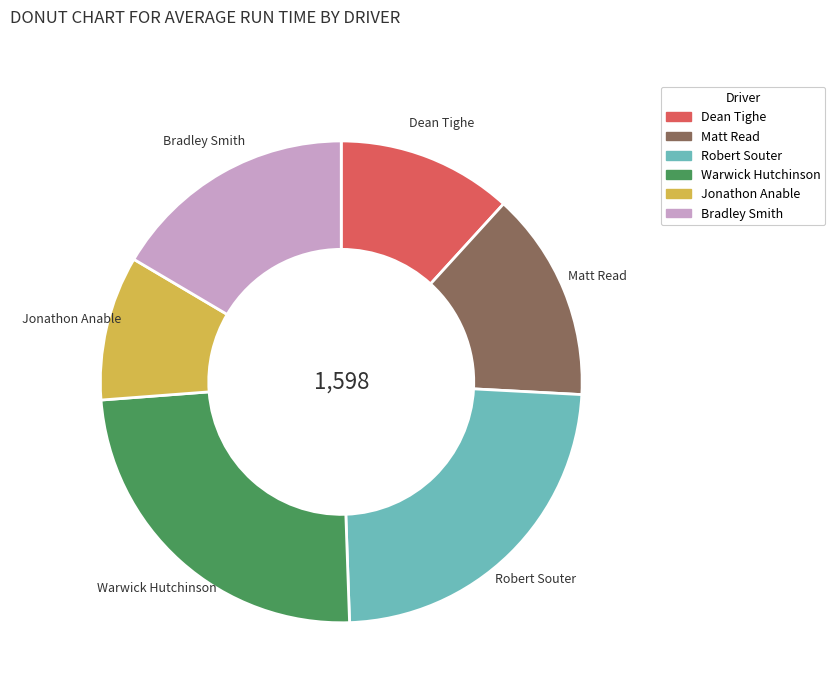

Does Matt Read account for over 50% of the chart?

No